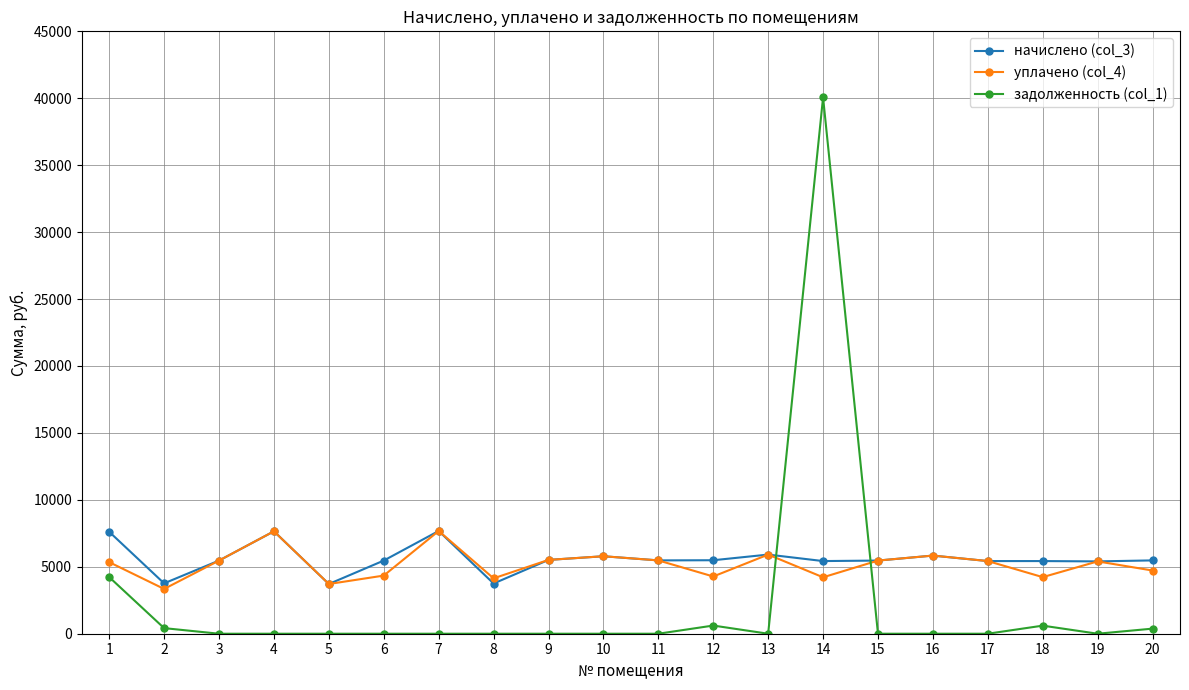

The value of начислено (col_3) at 6 is 5464.8. True or false?

True